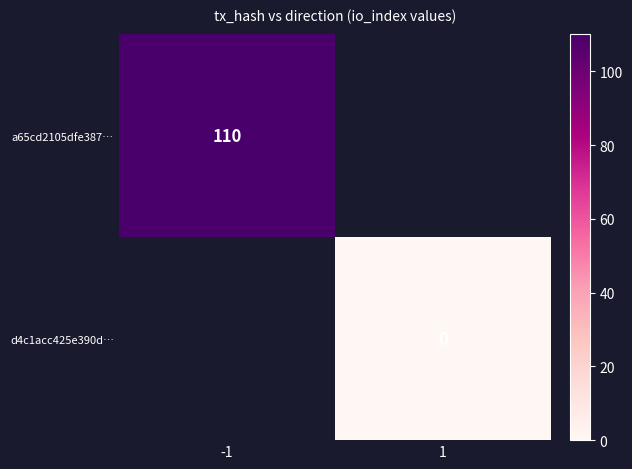

Count the number of categories in the chart.

2